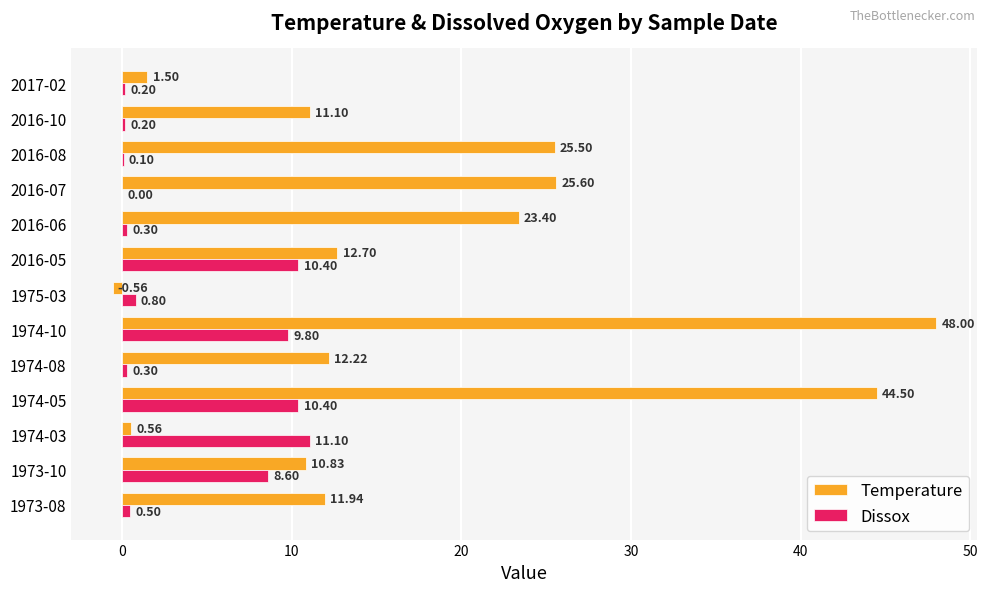

Between 1973-10 and 1974-10, which series saw the biggest shift?

Temperature